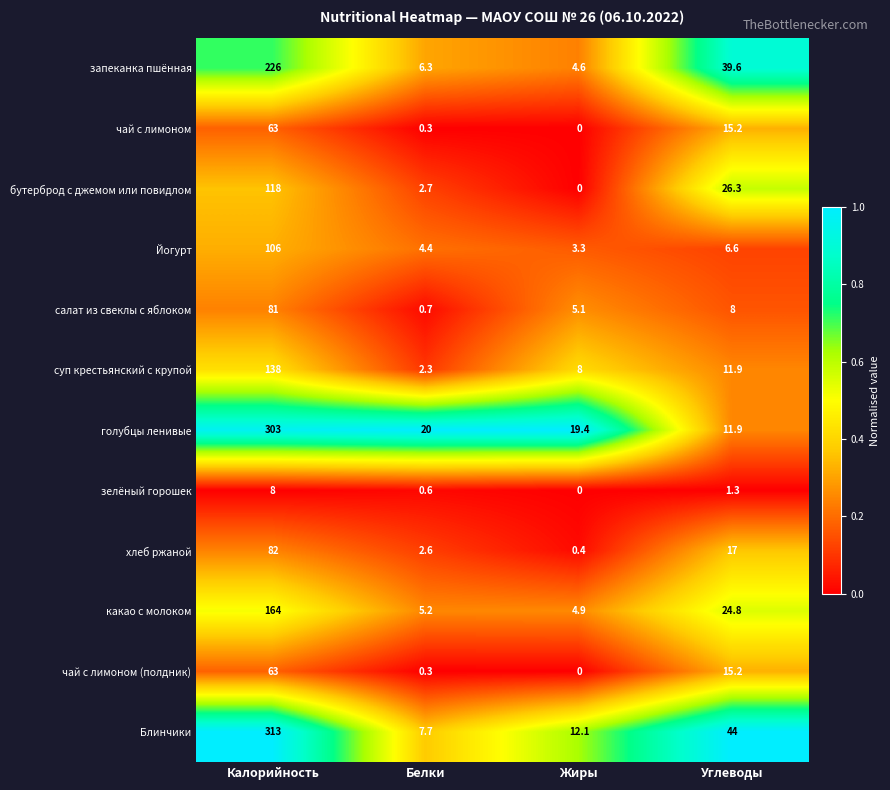

What is the sum of all какао с молоком values?

198.9